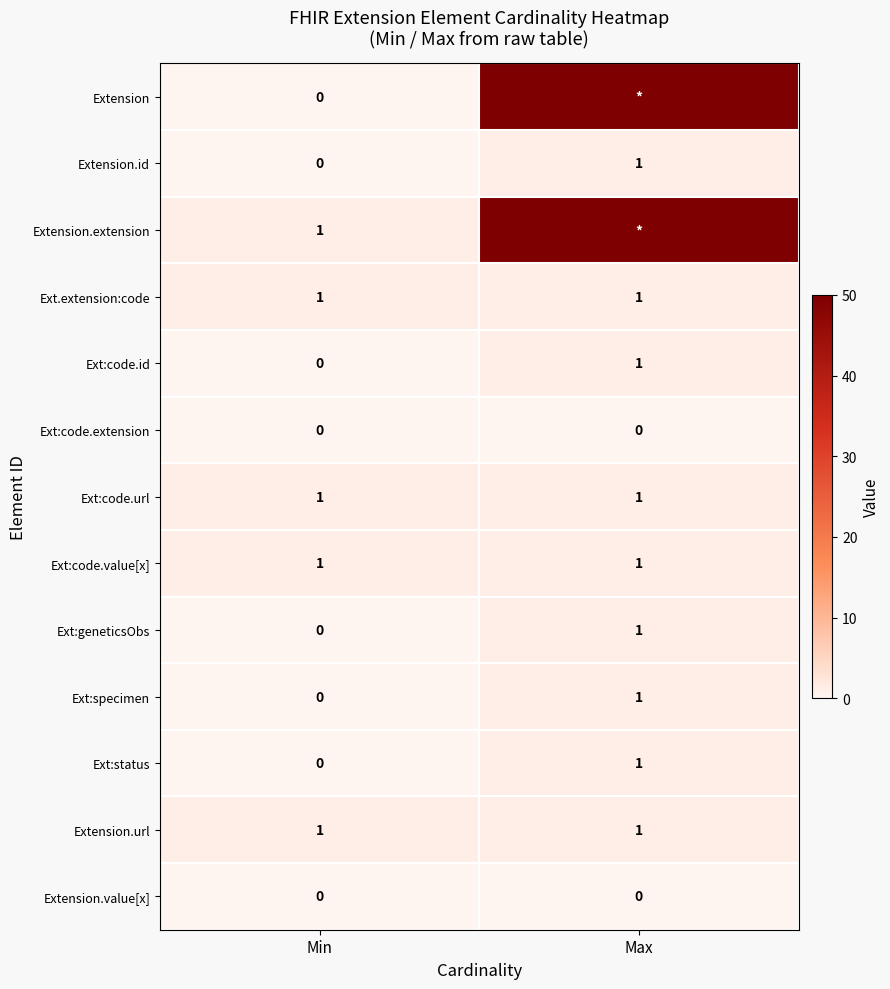

What is the total value across all series at Min?

5